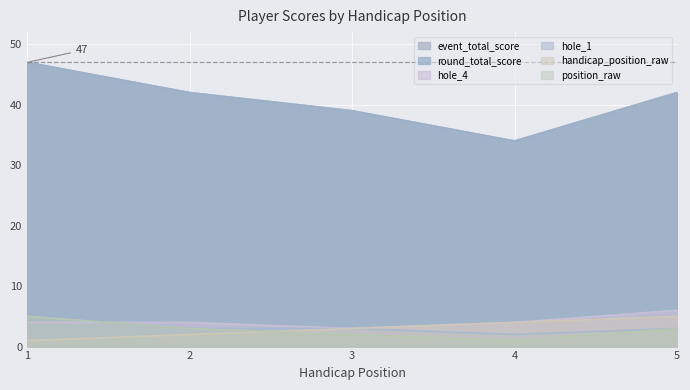

How many categories are shown in the chart?

5